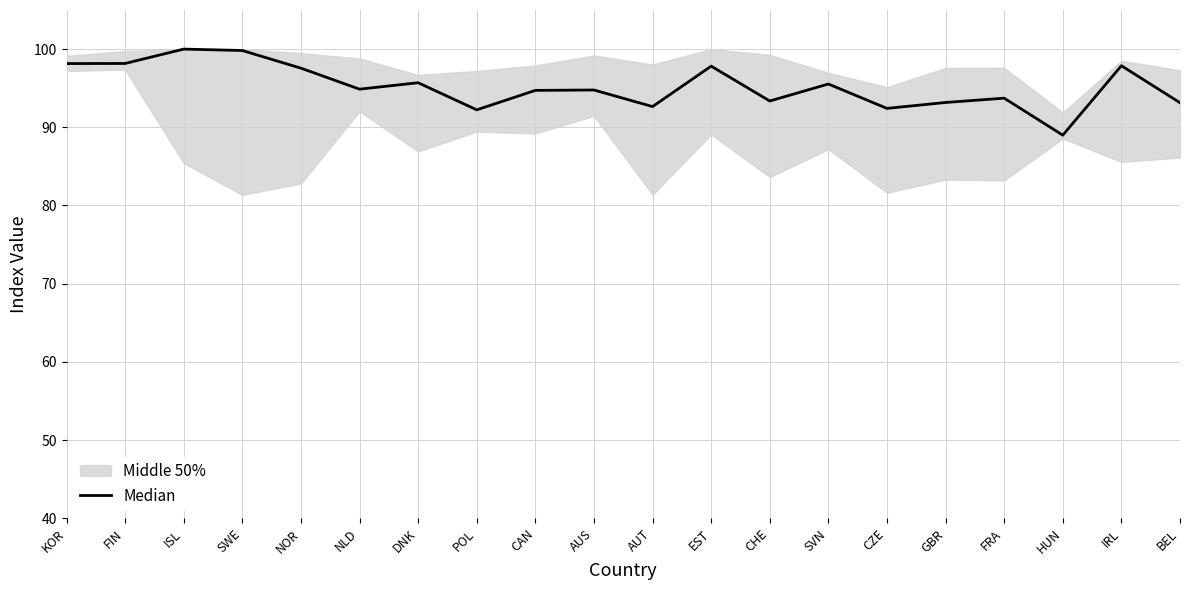

What is the change in value from GBR to HUN?

-4.2